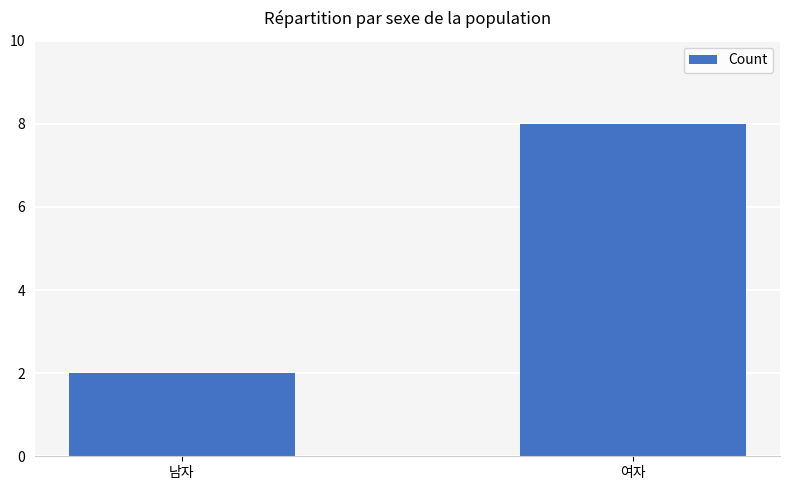

What is the value of the 1st bar from the left?

2